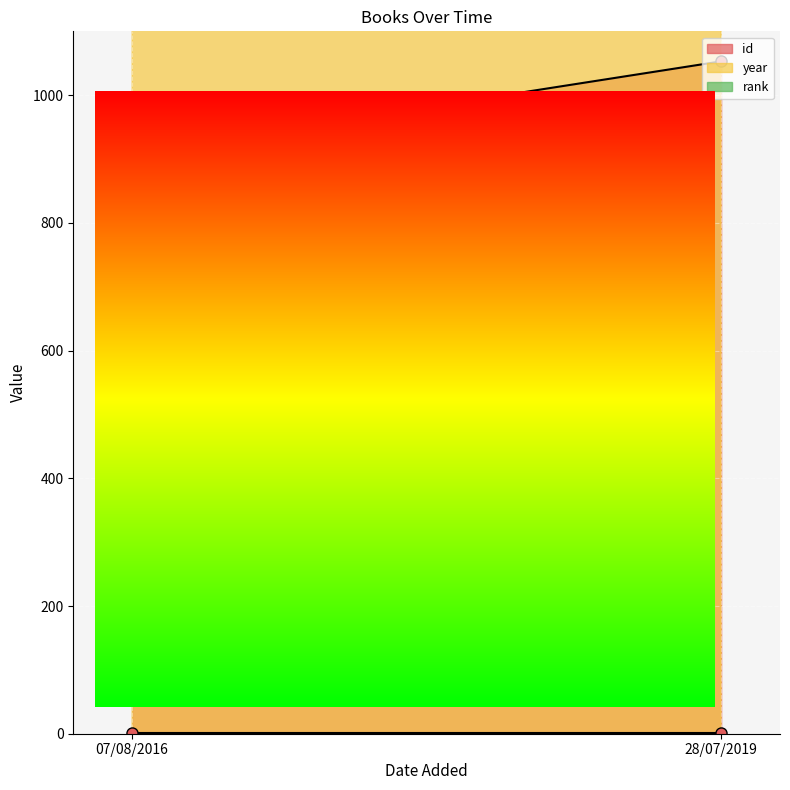

At how many categories does at least one series exceed 1898?

2